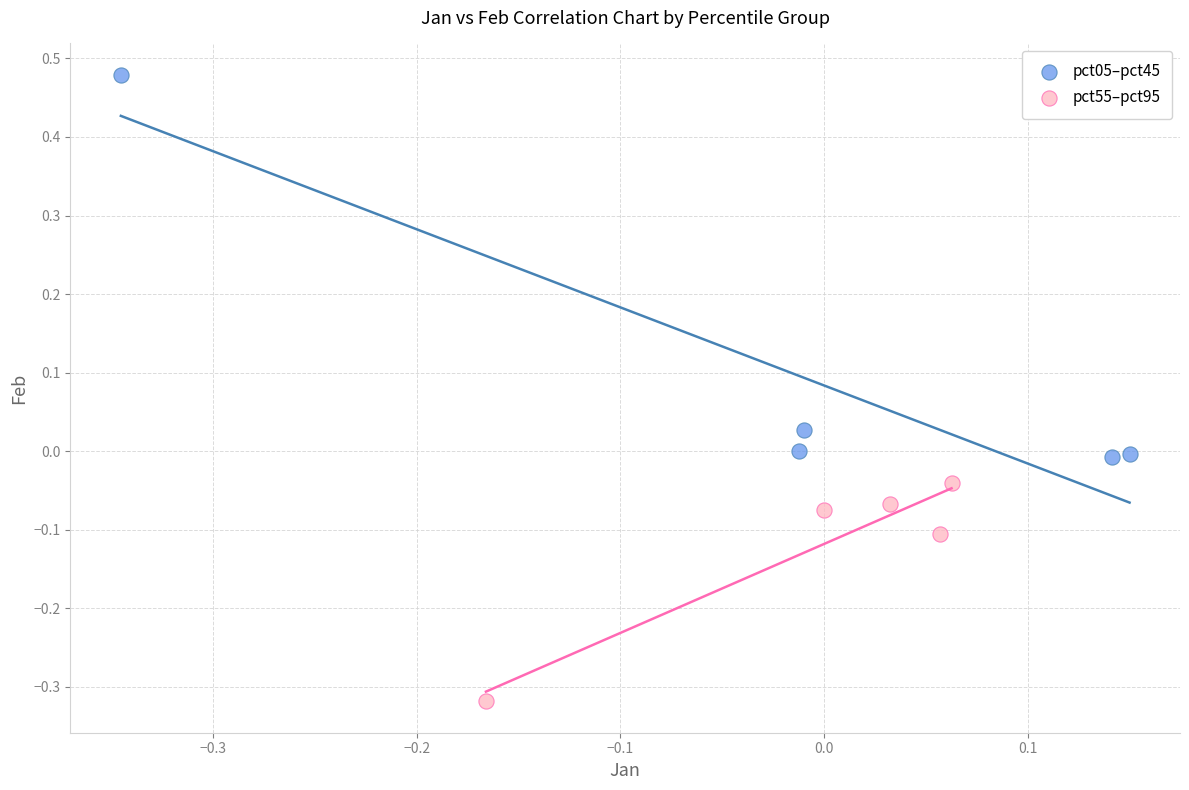

Which series reaches the minimum Y coordinate?

pct55–pct95